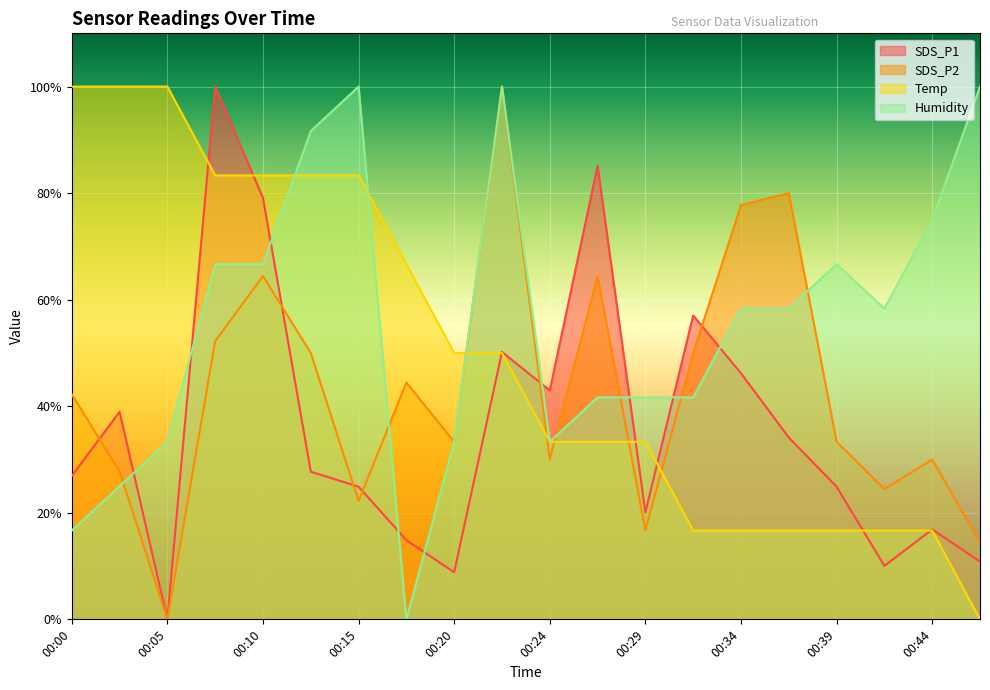

Between 00:32 and 00:12, which is larger?

00:32